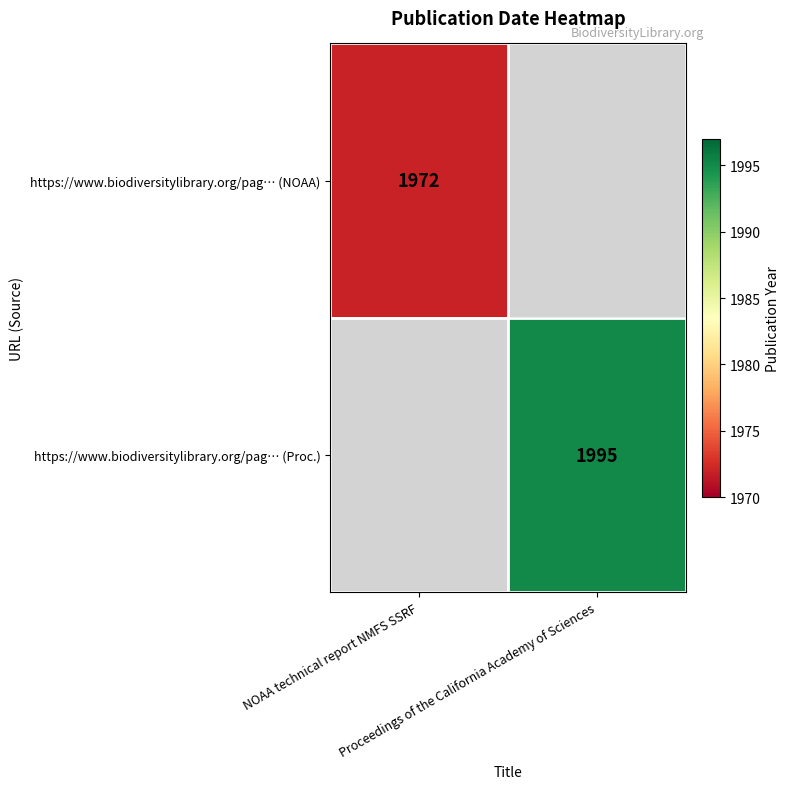

What is the difference between the https://www.biodiversitylibrary.org/pag… (Proc.) values at NOAA technical report NMFS SSRF and Proceedings of the California Academy of Sciences?

1995